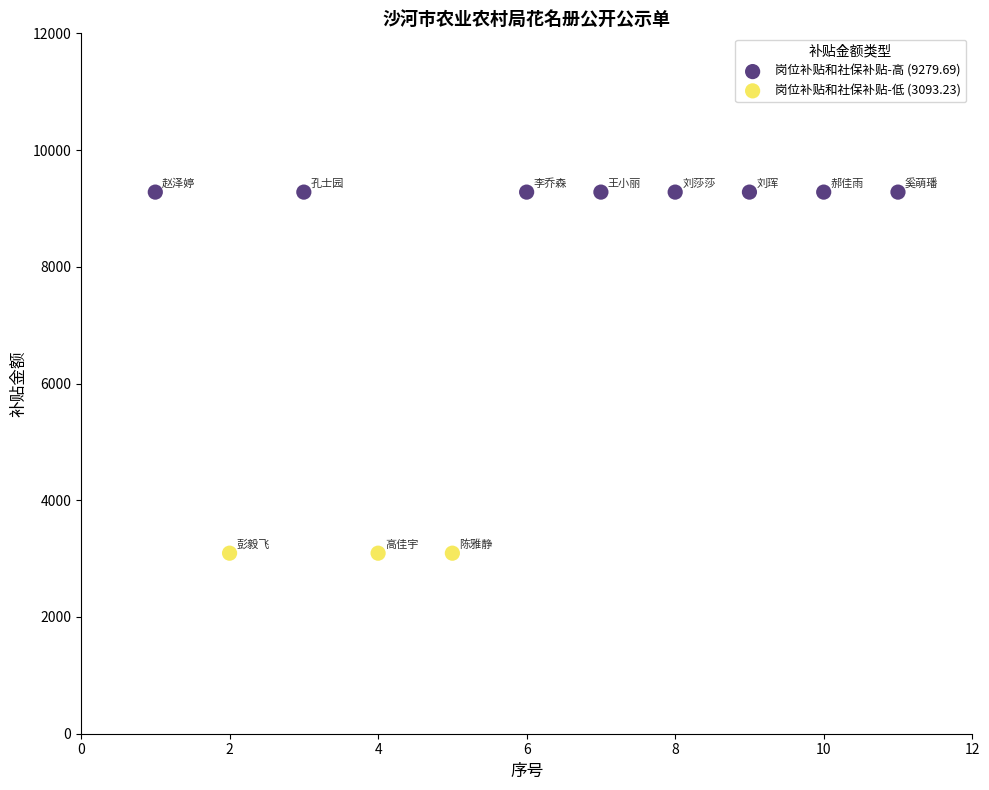

Which series reaches the minimum Y coordinate?

岗位补贴和社保补贴-低 (3093.23)